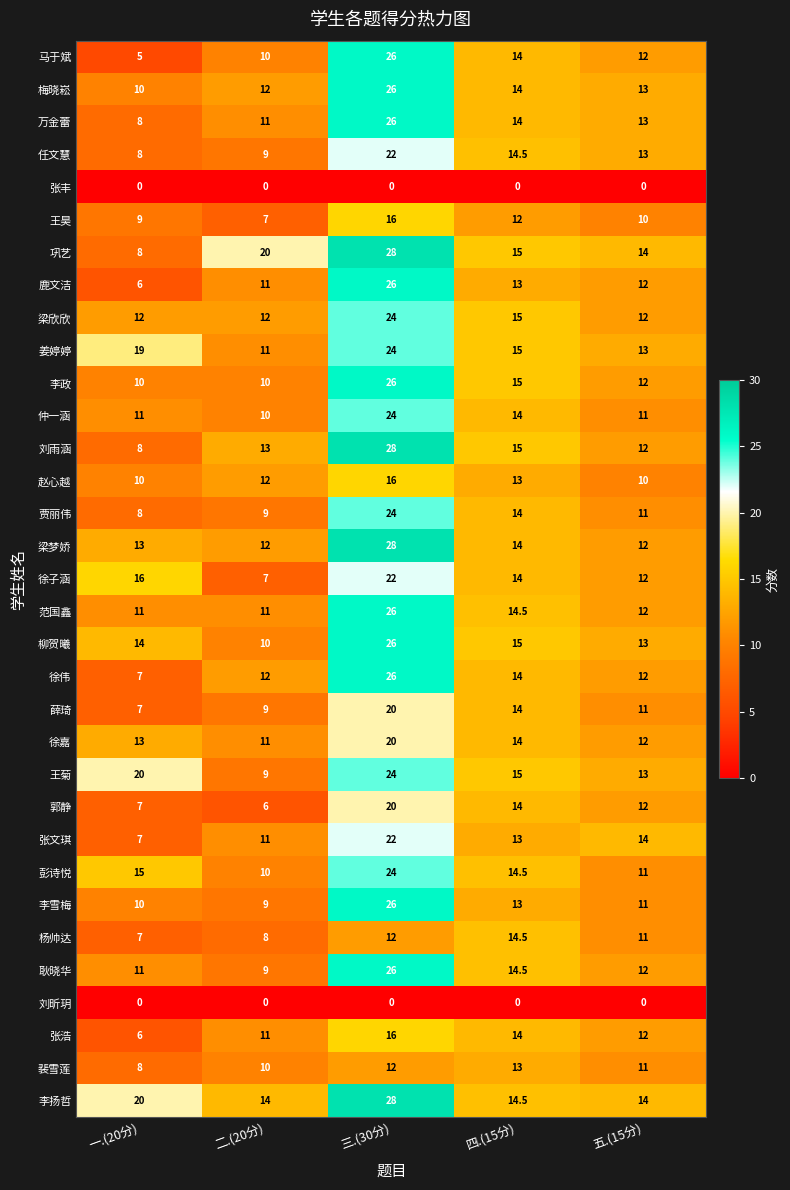

What is the maximum value shown in the chart?

28.0